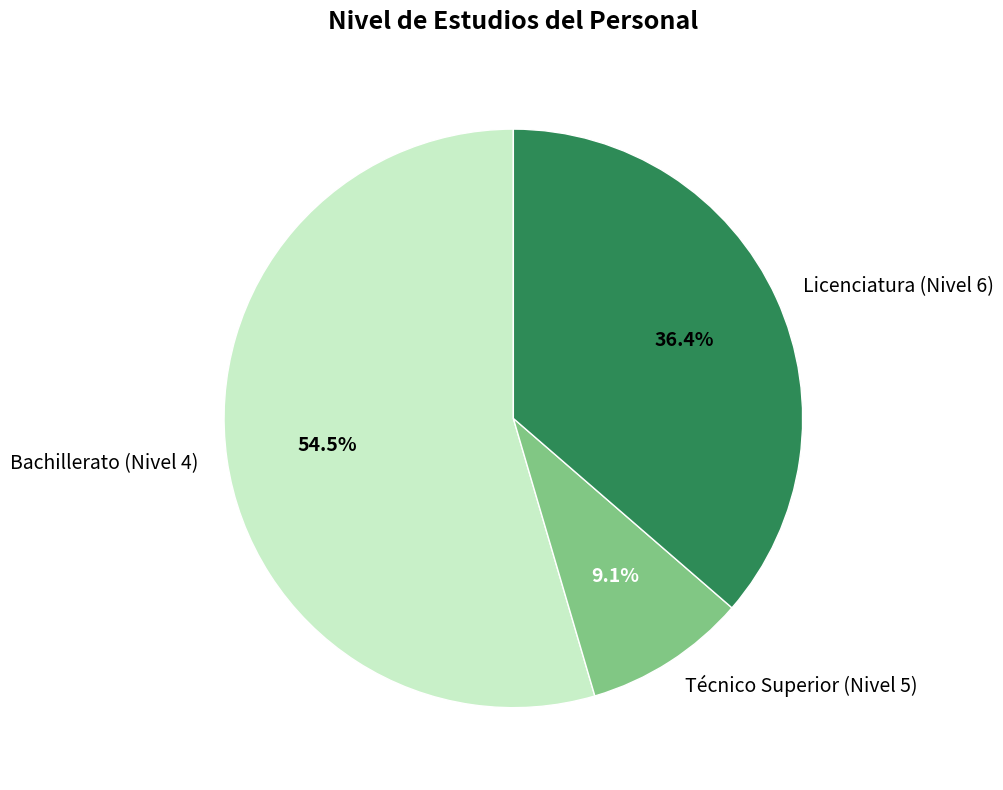

Which slice is the largest?

Bachillerato (Nivel 4)